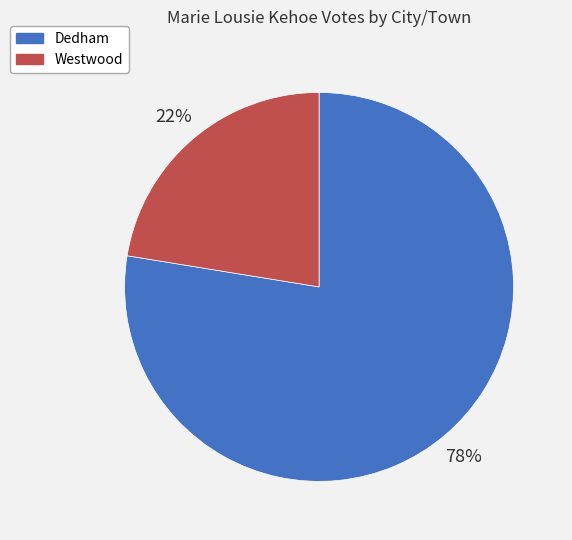

To the nearest percent, what percentage of the pie is Dedham?

78%